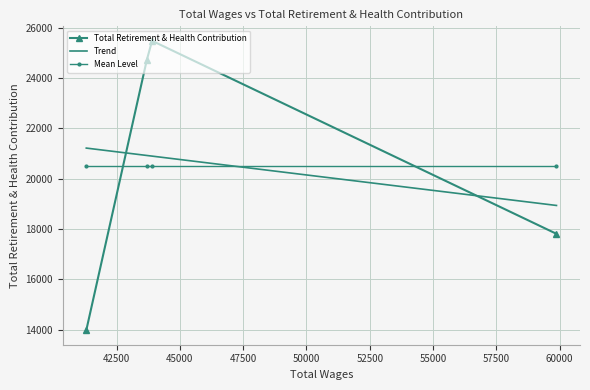

What is the value of the Mean Level point at the 2nd from the left?

20496